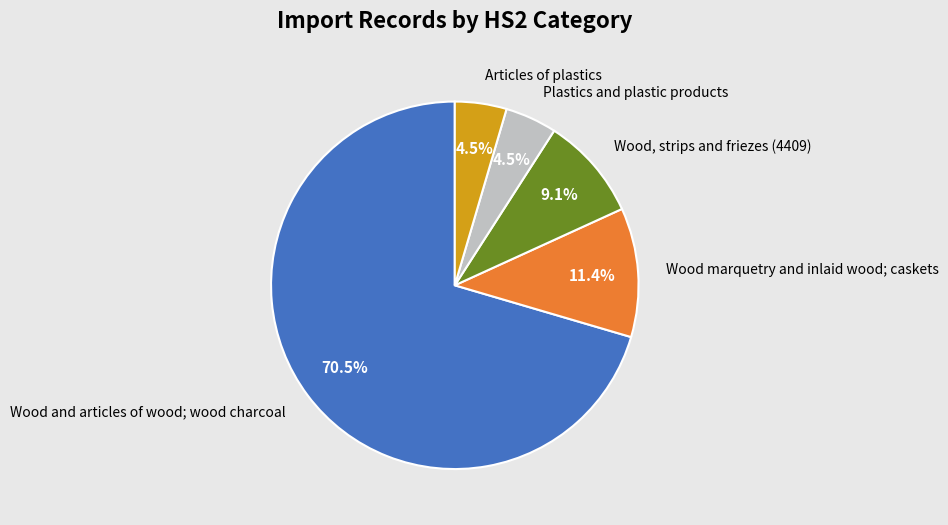

How much of the chart is everything except Wood and articles of wood; wood charcoal?

29.5%